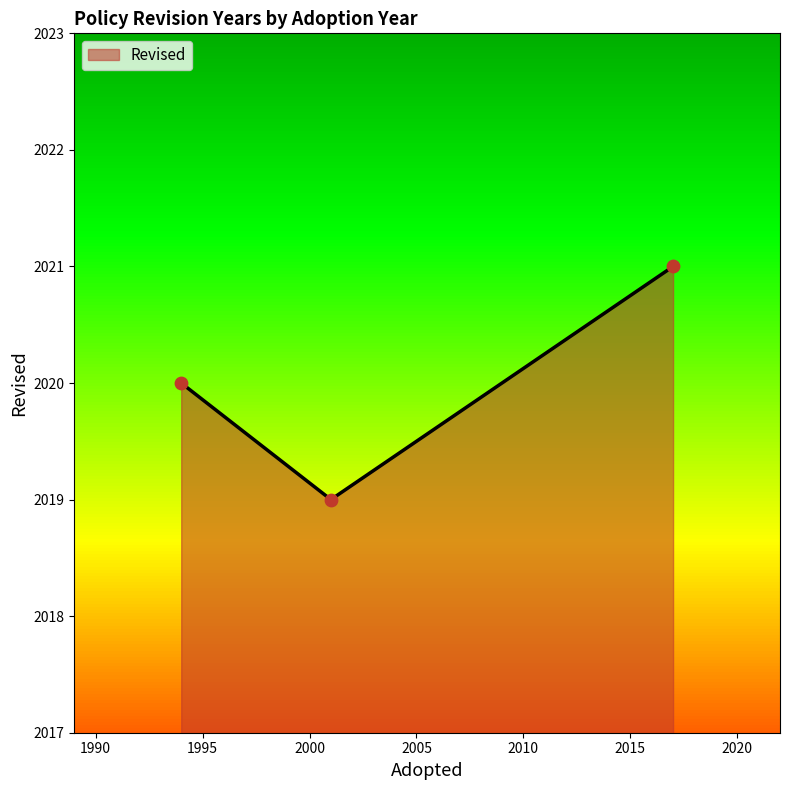

What is the minimum value shown in the chart?

2019